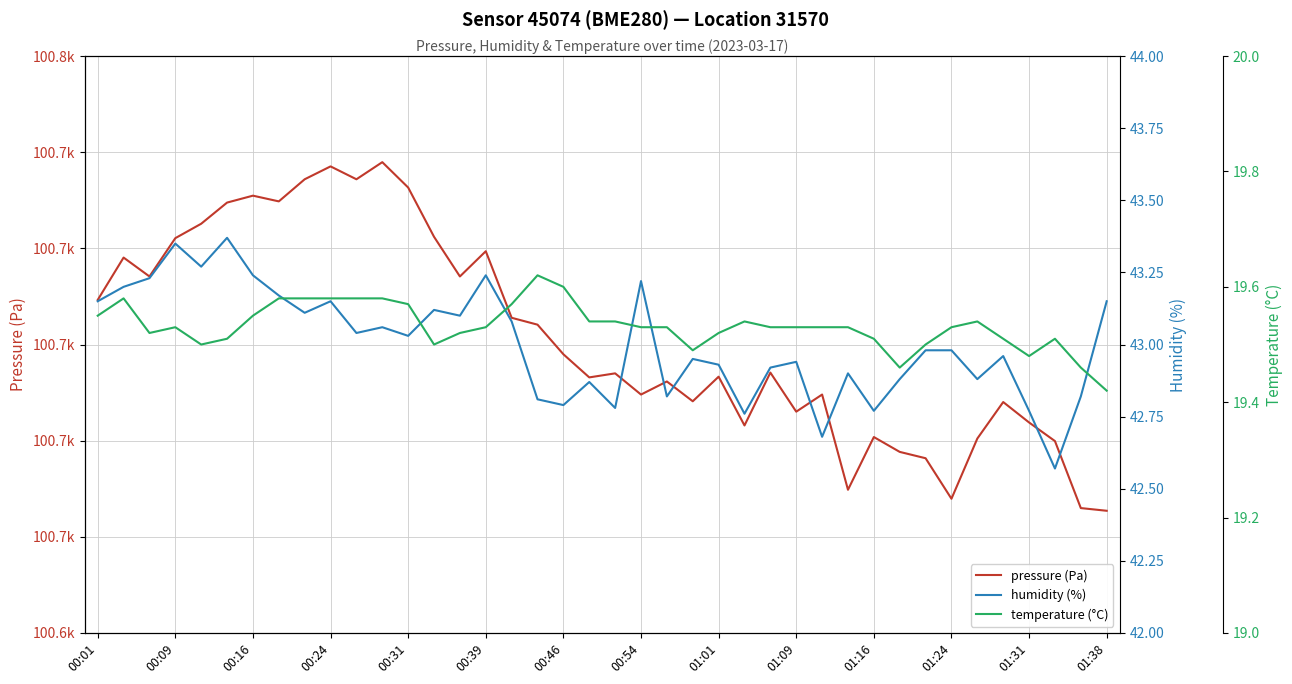

What is the average value of the humidity (%) series?

43.0